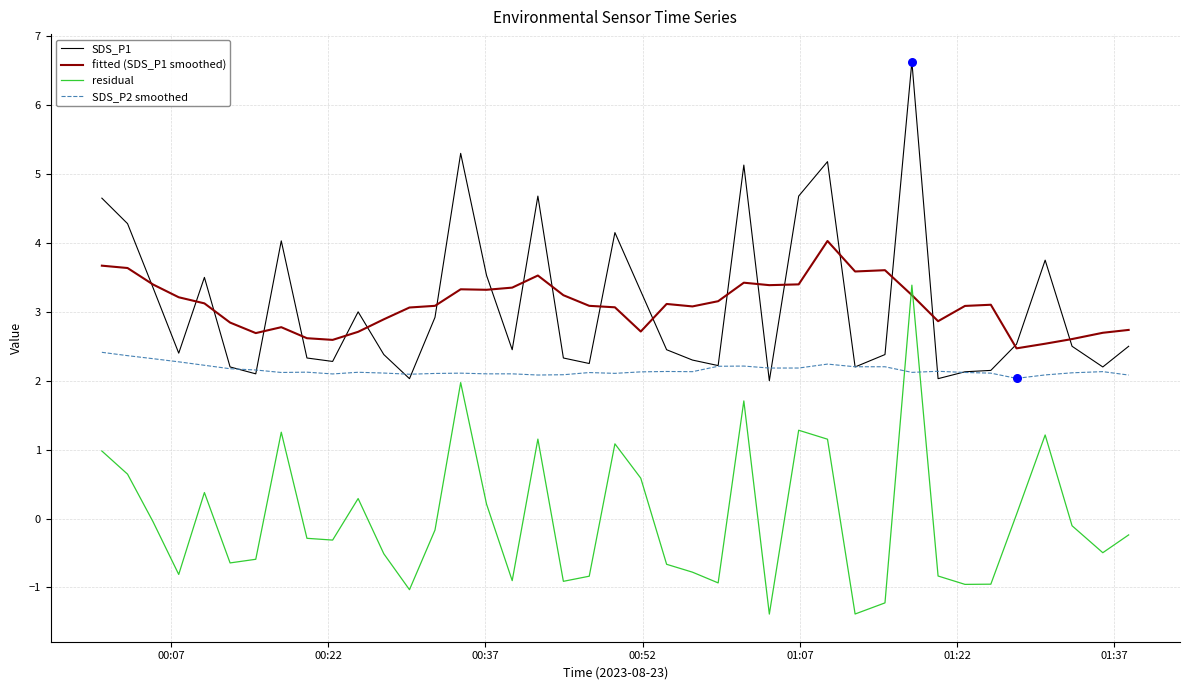

What is the lowest value of the fitted (SDS_P1 smoothed) series?

2.5